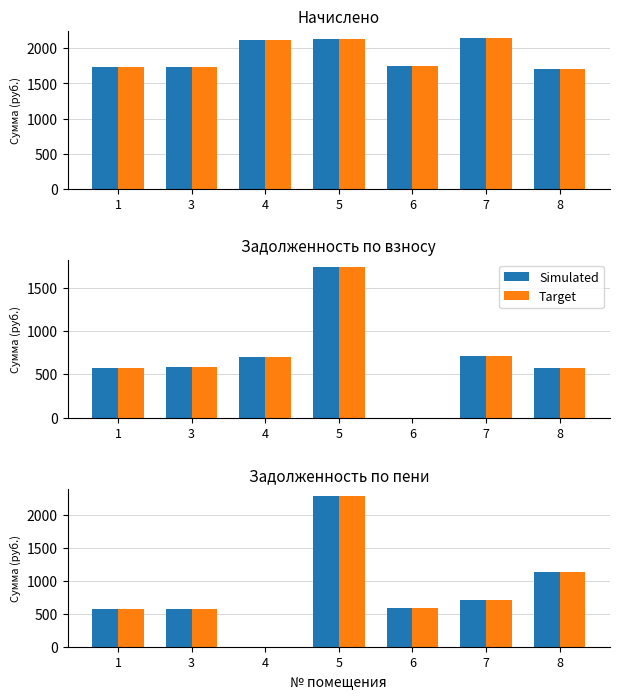

Rank the series by their maximum value, from highest to lowest.

Simulated, Target